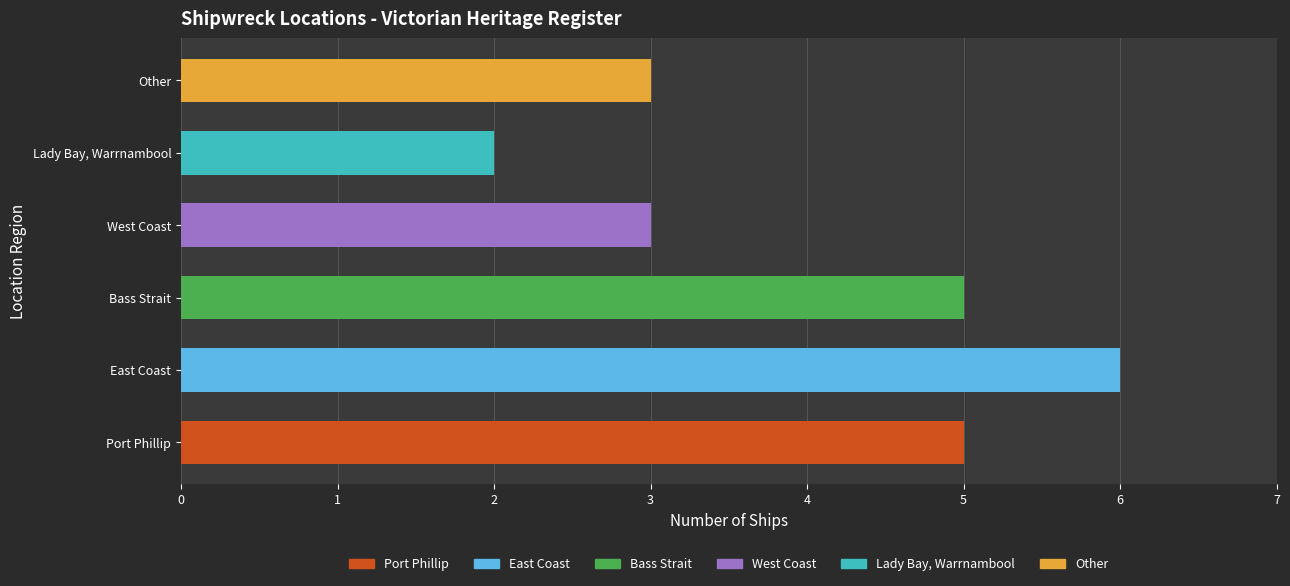

Which has a higher value, Other or Bass Strait?

Bass Strait